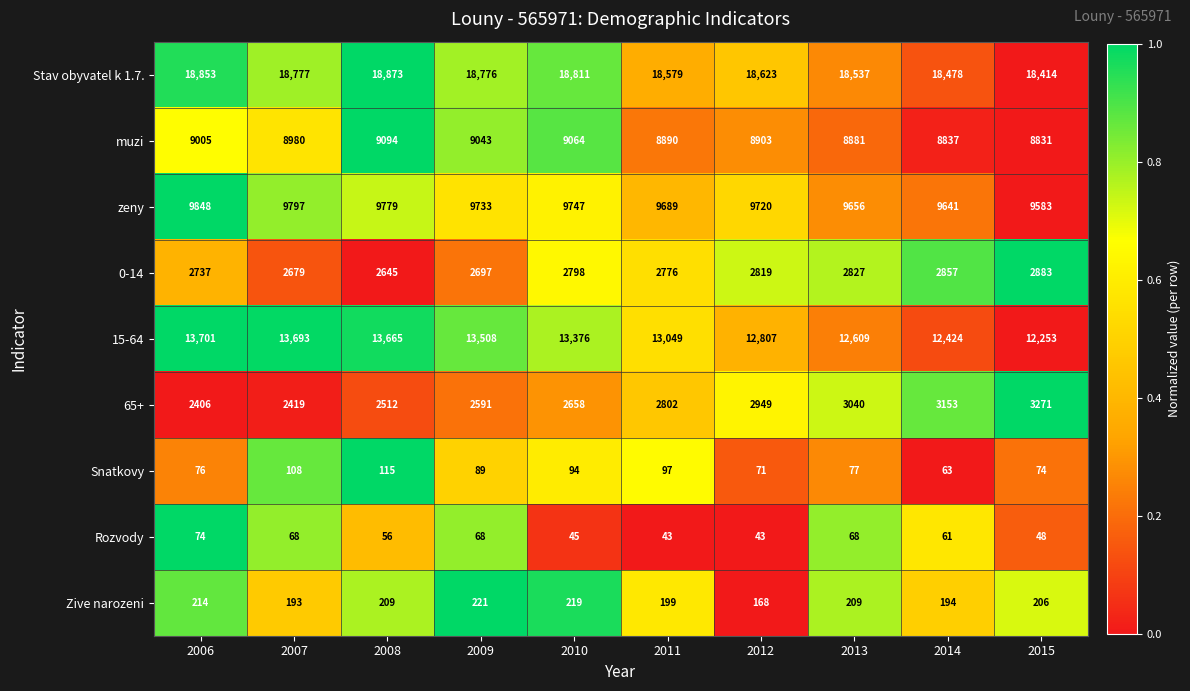

What is the total value across all series at 2006?

56914